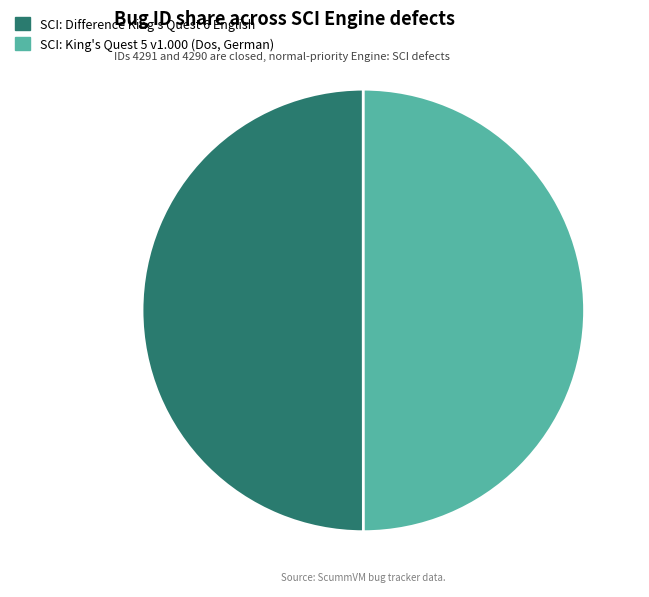

The SCI: King's Quest 5 v1.000 (Dos, German) slice represents 50% of the pie. True or false?

True